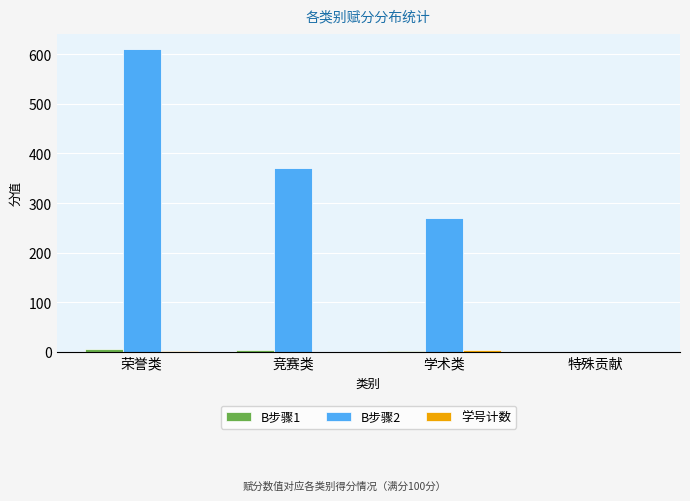

Is it true that B步骤2 equals 189.6 at 特殊贡献?

False